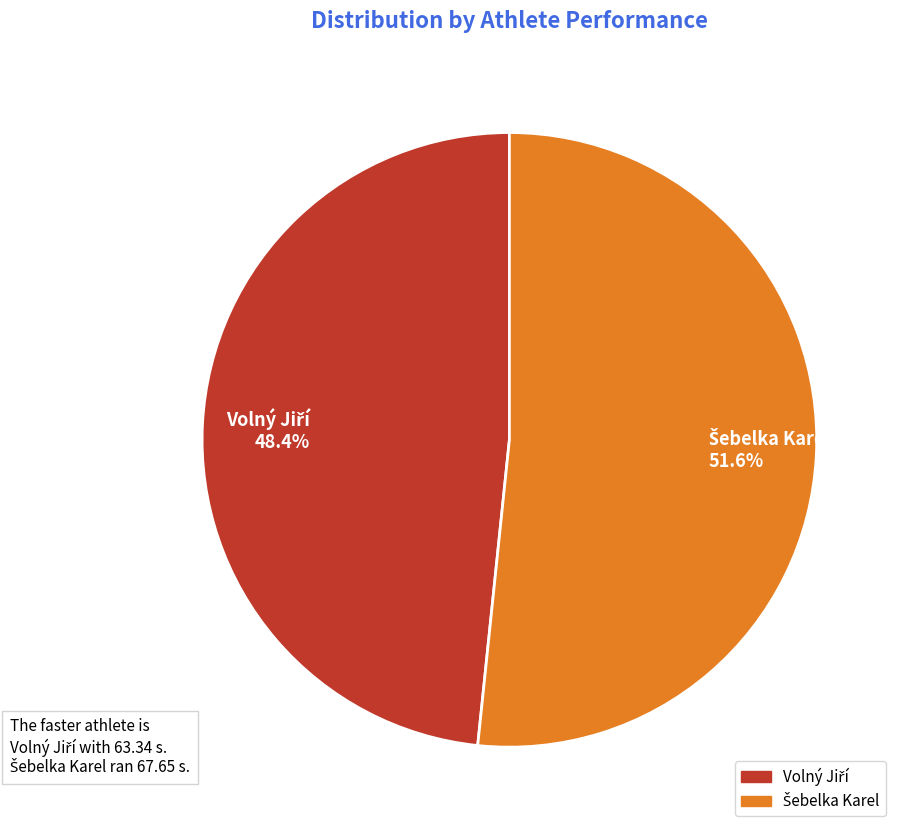

Is there a majority slice in this chart?

Yes